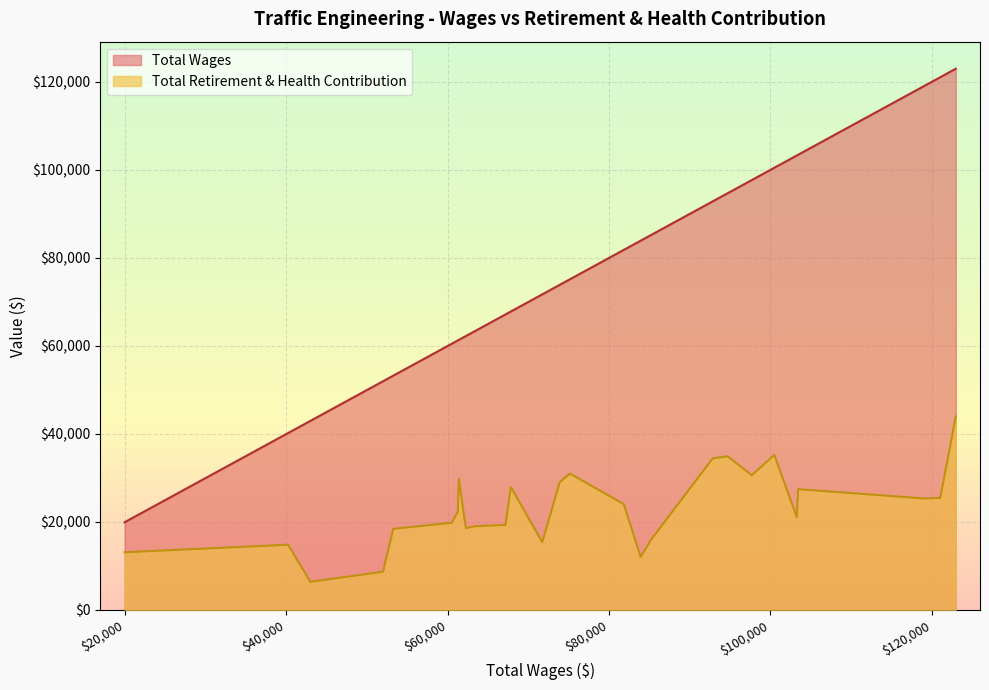

Which category has the lowest value in the Total Wages series?

Traffic Investigator I